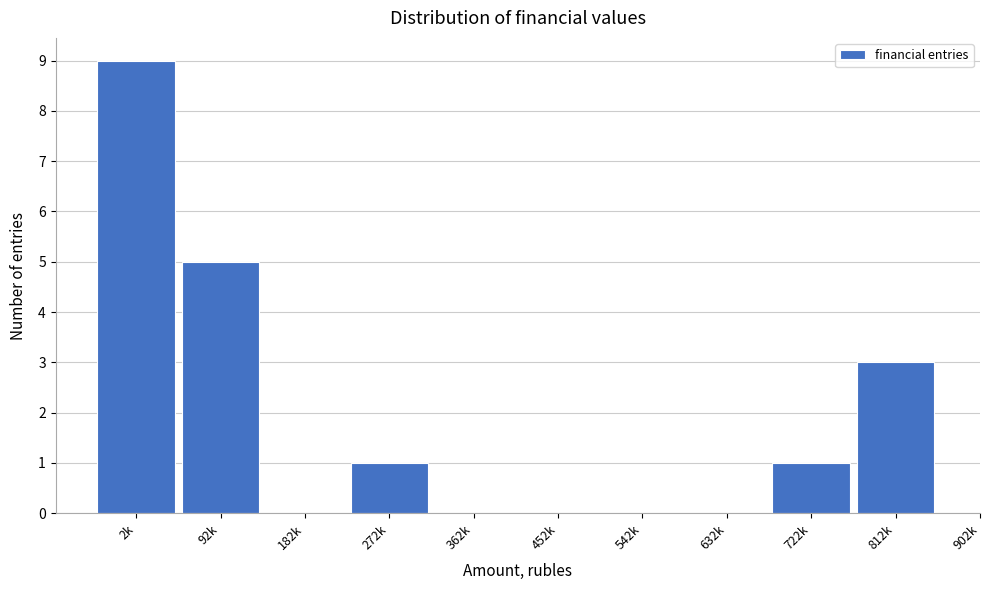

Reading left to right, transcribe all the data shown in this chart.

2k=9	92k=5	182k=0	272k=1	362k=0	452k=0	542k=0	632k=0	722k=1	812k=3